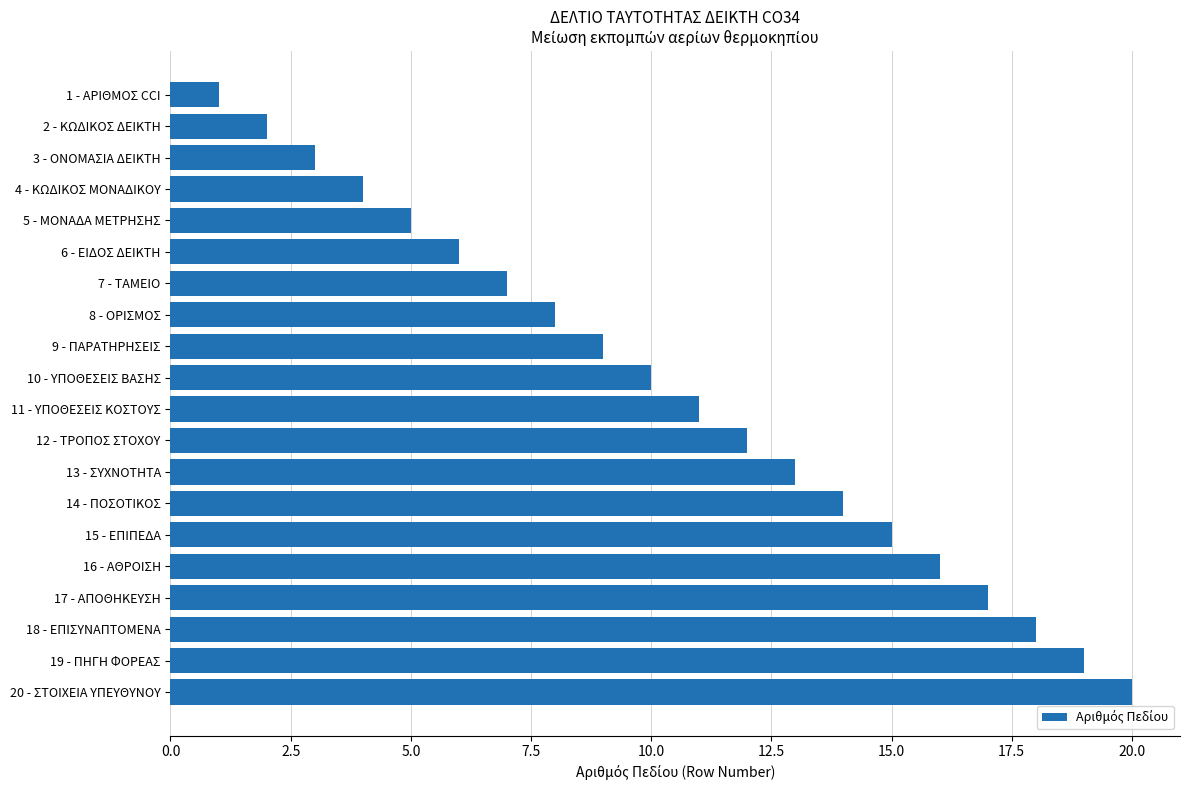

What is the difference between the maximum and second lowest values?

18